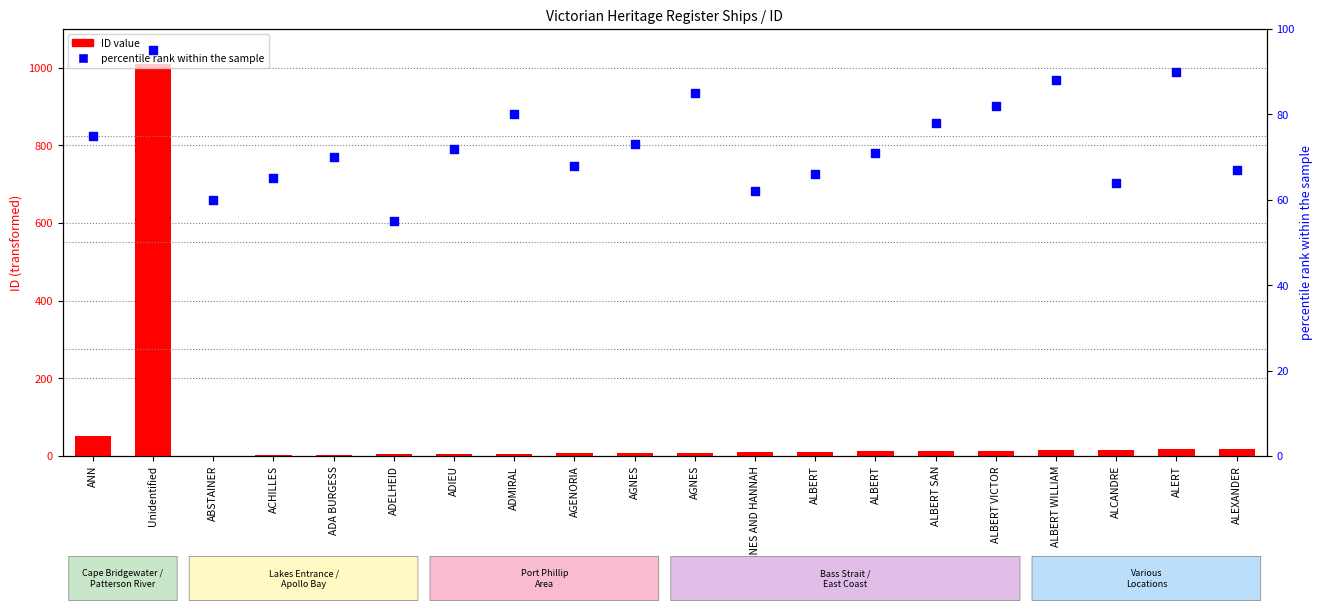

What is the total value across all series at ALBERT SAN?

91